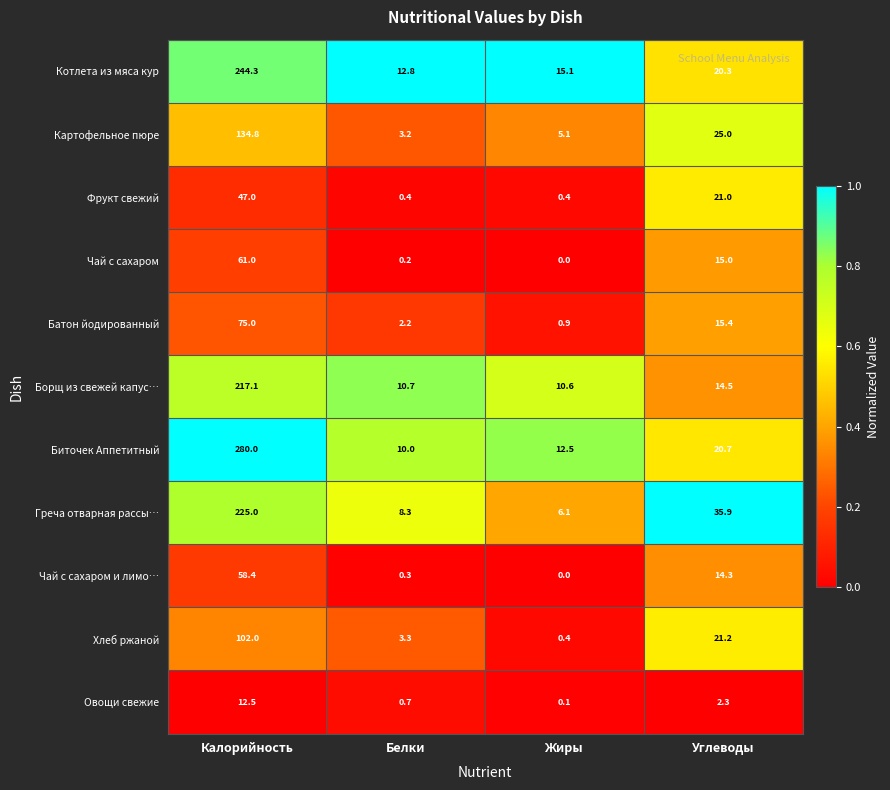

How many distinct data groups are displayed?

11